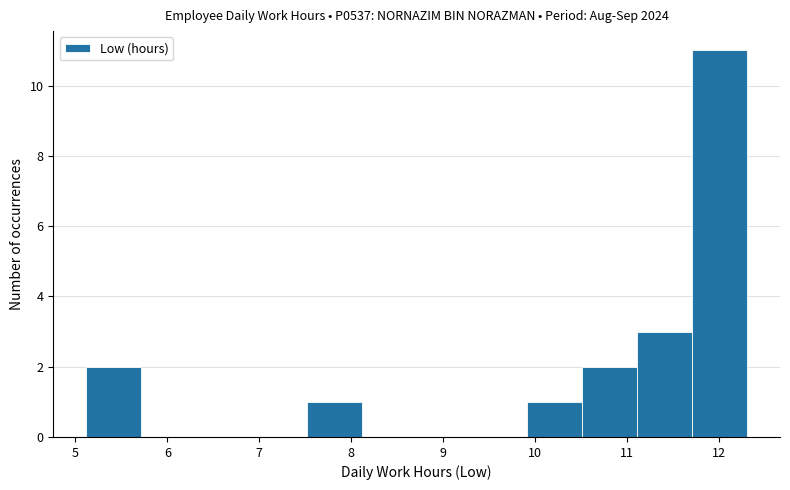

Reading left to right, transcribe this chart: for each bar, give the range it covers on the x-axis and its height. Neither the bar edges nor the heights are printed on the chart, so give them approximately, as read against the axes.

5.1 to 5.7: 2
5.7 to 6.3: 0
6.3 to 6.9: 0
6.9 to 7.5: 0
7.5 to 8.1: 1
8.1 to 8.7: 0
8.7 to 9.3: 0
9.3 to 9.9: 0
9.9 to 10.5: 1
10.5 to 11.1: 2
11.1 to 11.7: 3
11.7 to 12.3: 11